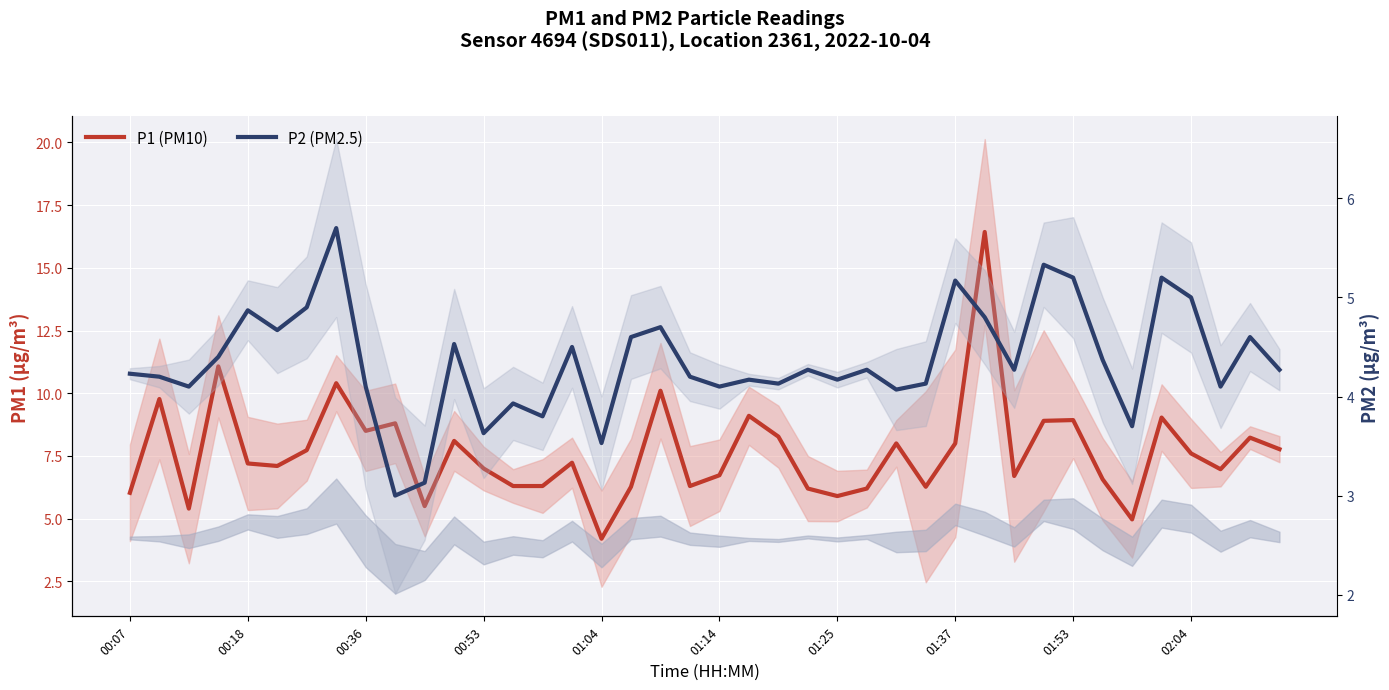

What is the sum of all P2 (PM2.5) values?

174.0